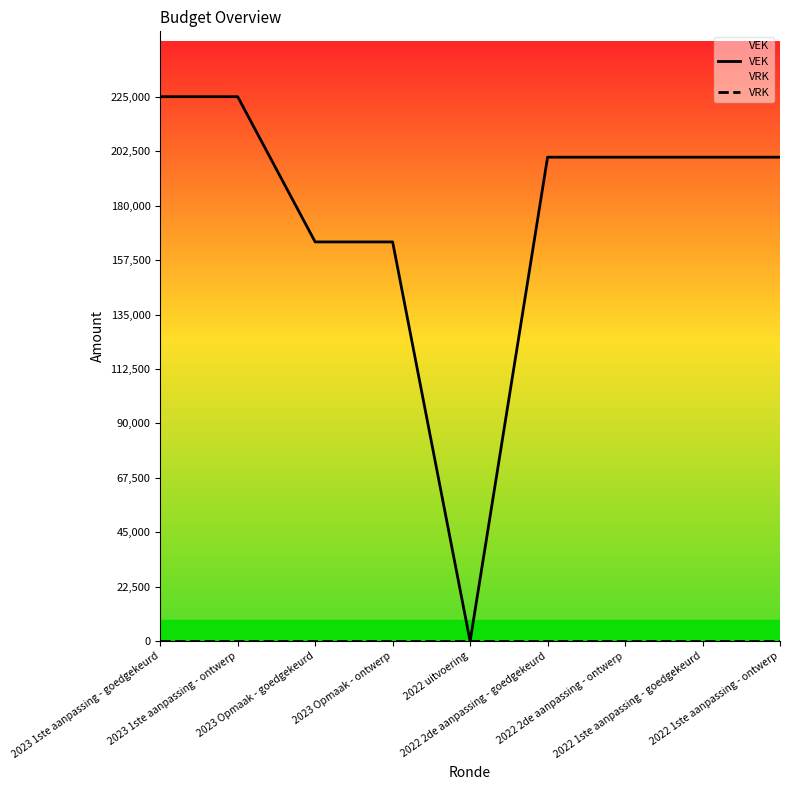

The value of VEK at 2023 1ste aanpassing - ontwerp is 339291. True or false?

False